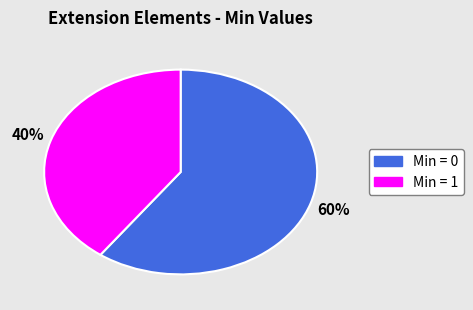

Is there a majority slice in this chart?

Yes